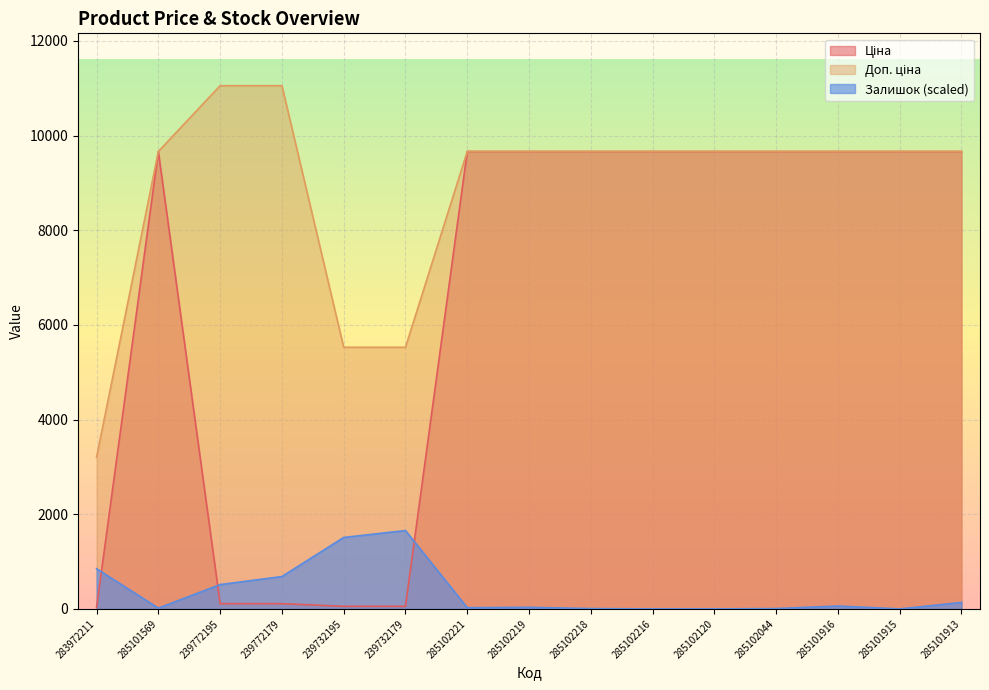

At how many categories does at least one series exceed 4093?

14